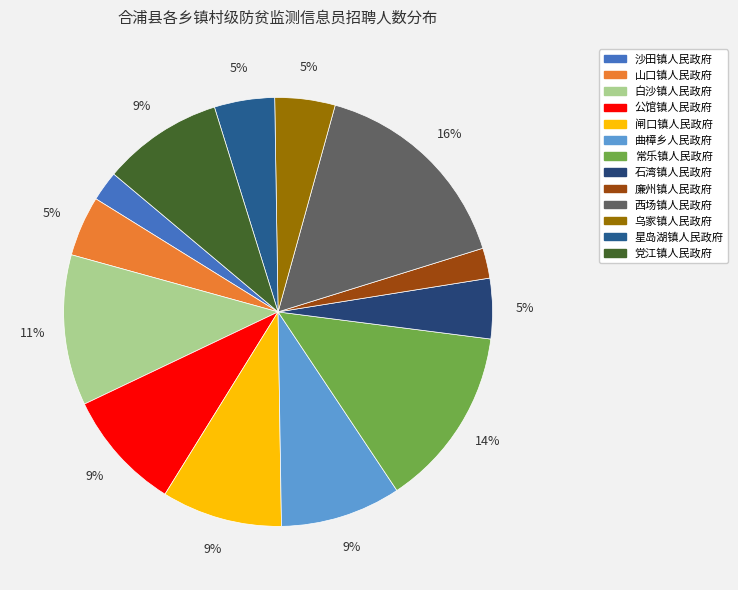

Is it true that 白沙镇人民政府 is 11% of the pie?

True